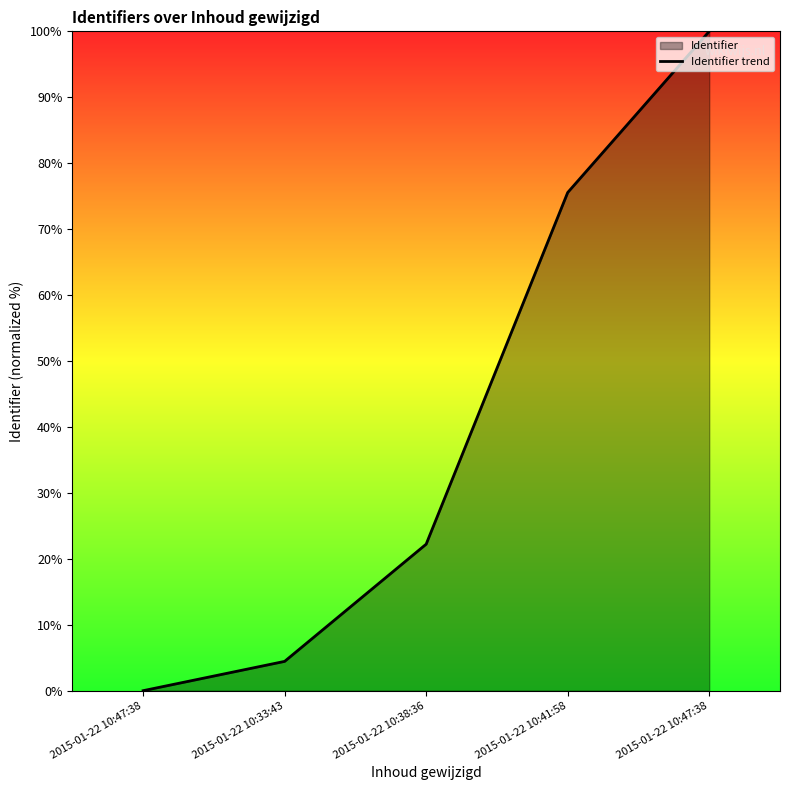

At which category does the chart reach its peak across all series?

2015-01-22 10:47:38